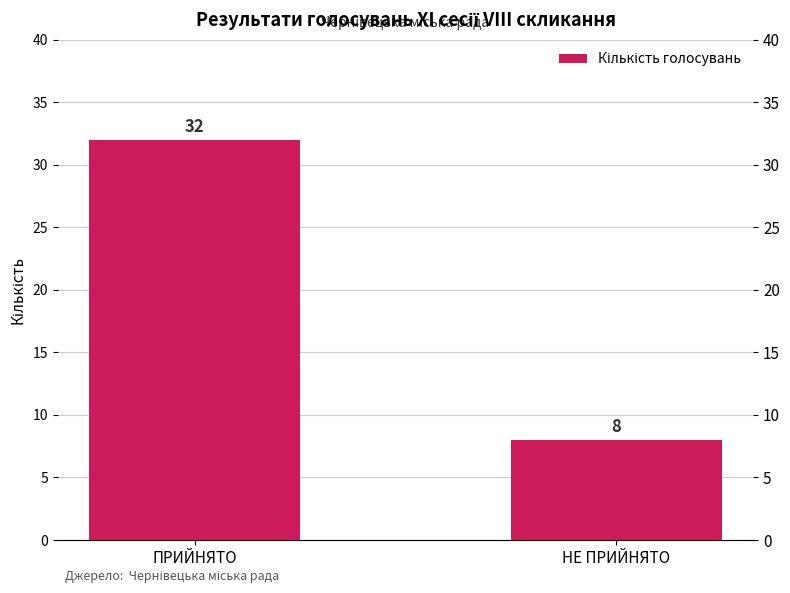

Where is the data nearest to the value 20?

ПРИЙНЯТО